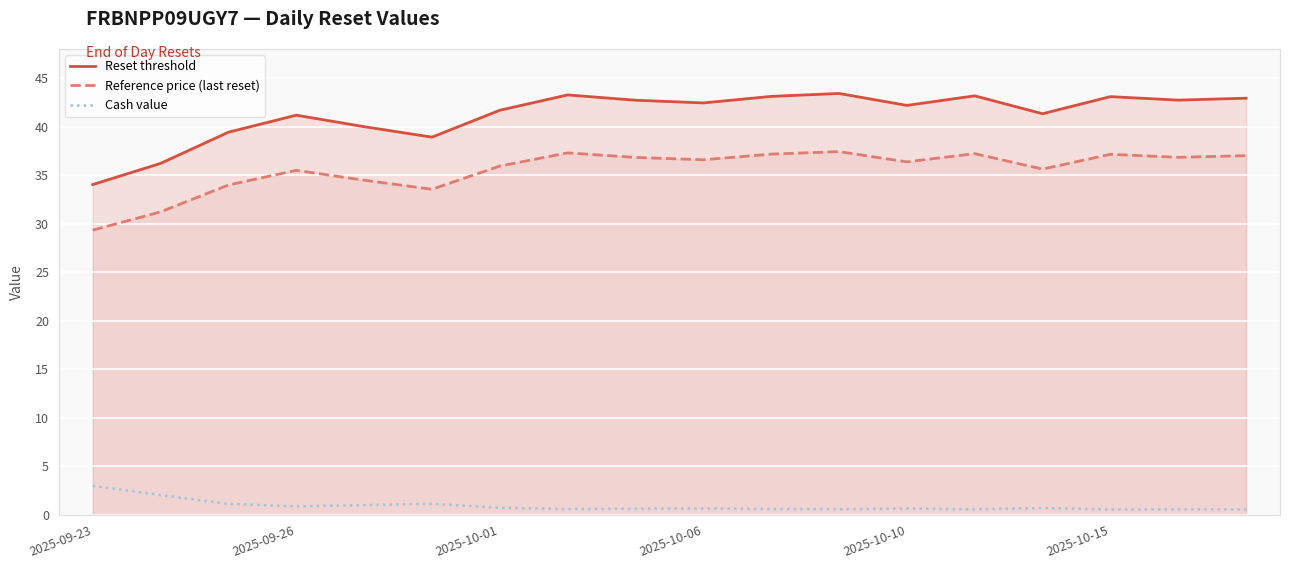

Rank the series by their maximum value, from lowest to highest.

Cash value, Reference price (last reset), Reset threshold